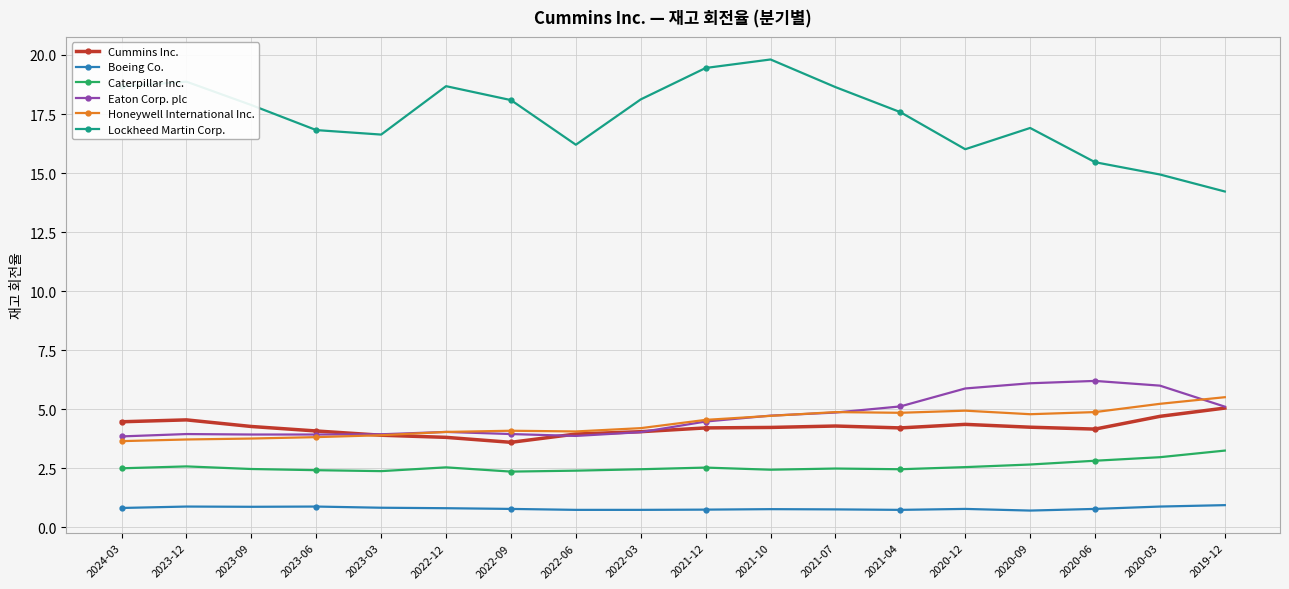

What is the value of the Caterpillar Inc. point at the 2nd from the left?

2.6